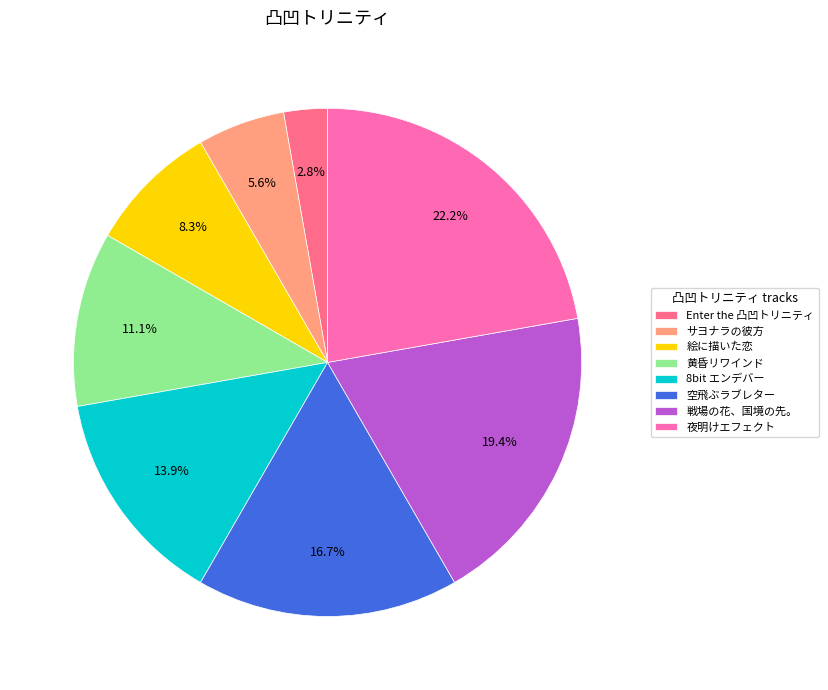

How many slices are in this pie chart?

8